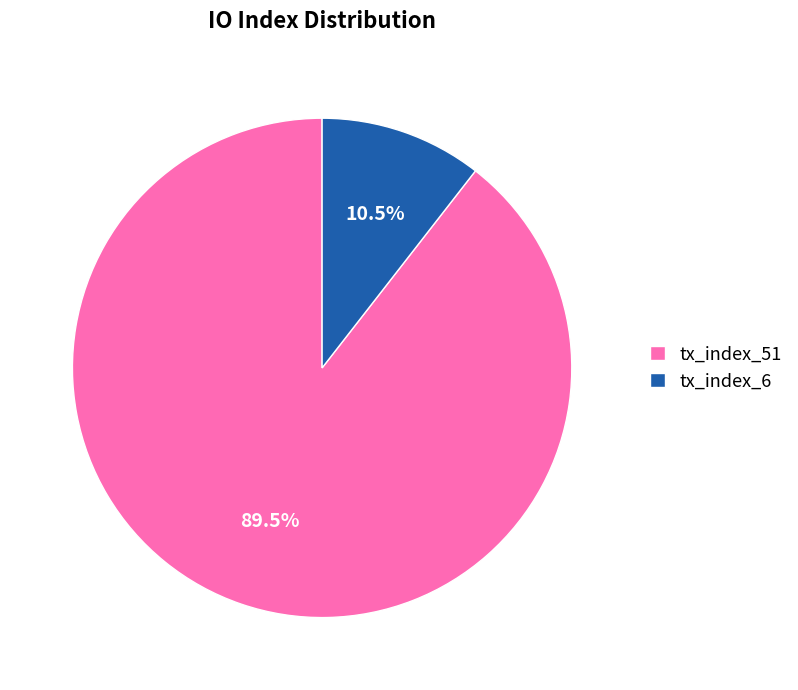

Does tx_index_6 represent more than half of the total?

No